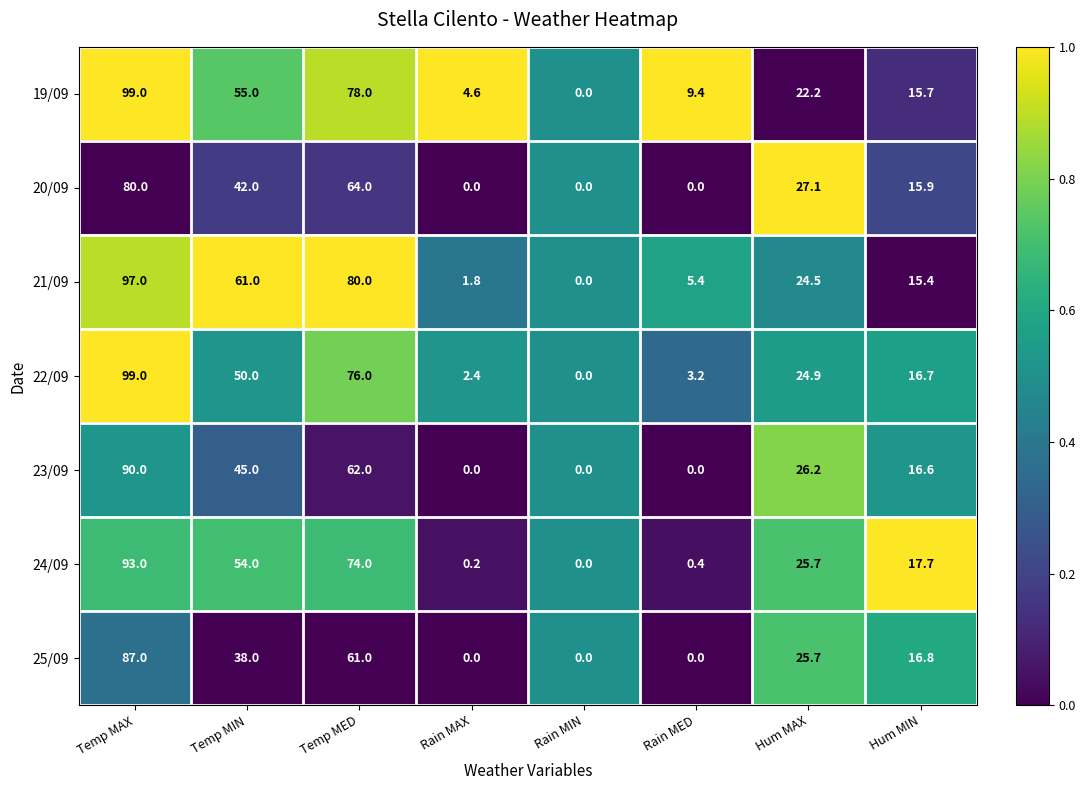

At which label does 21/09 reach its peak?

Temp MAX